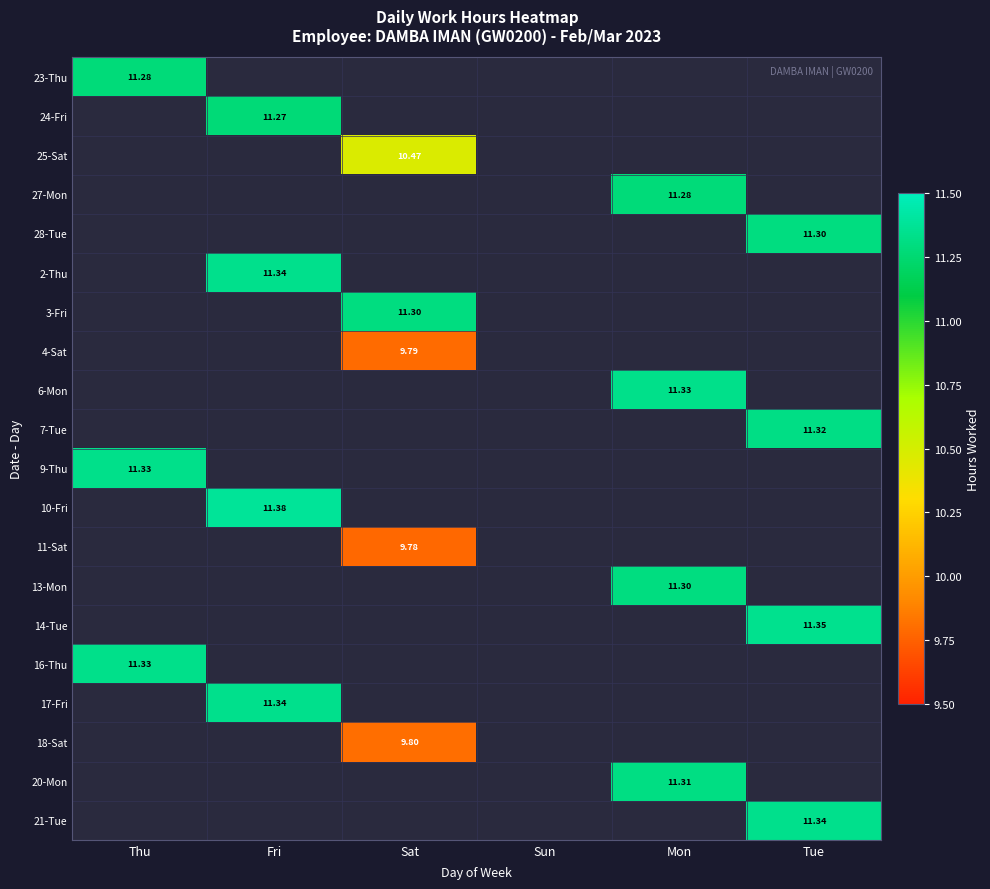

Is it true that 21-Tue equals 0.0 at Thu?

True